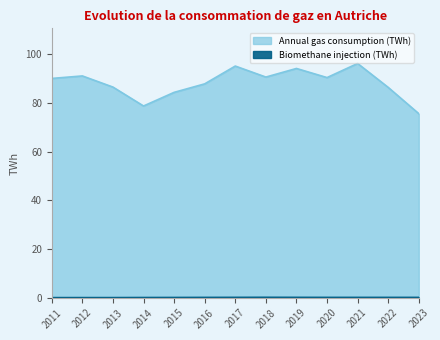

What is the maximum value for Annual gas consumption (TWh)?

96.3